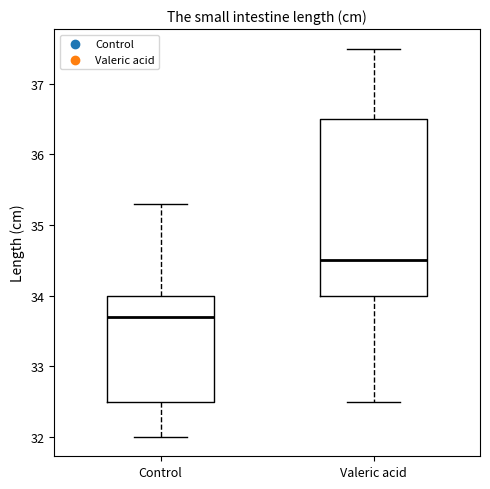

Where does the lower whisker of the box for Control end on the y-axis? The values are not printed on the chart, so give them approximately, as read against the axis.

32.0